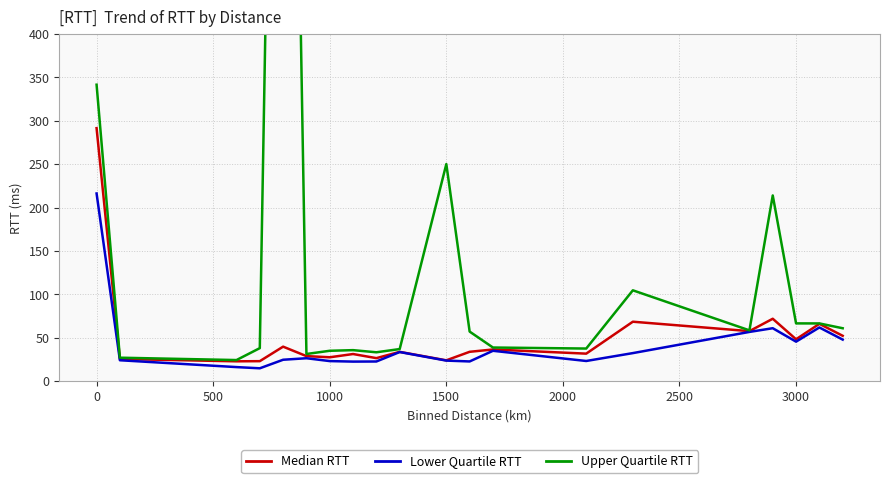

The value of Lower Quartile RTT at 3000 is 22.4. True or false?

False